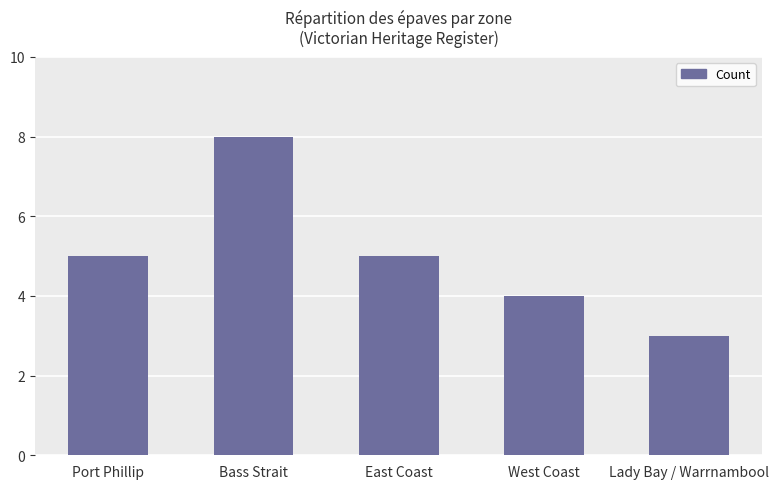

What is the label of the 1st bar from the right?

Lady Bay / Warrnambool